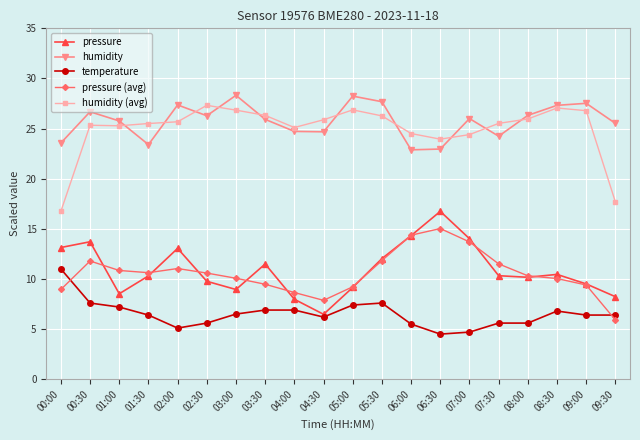

How many lines are shown in the chart?

5